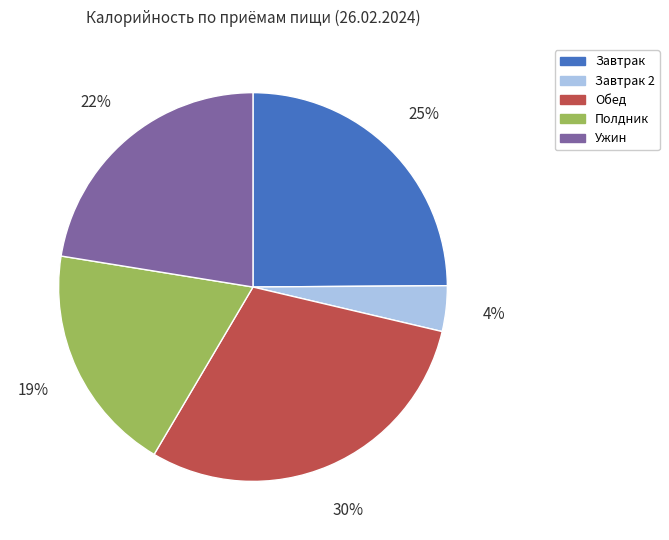

To the nearest percent, what is the average slice percentage?

20%